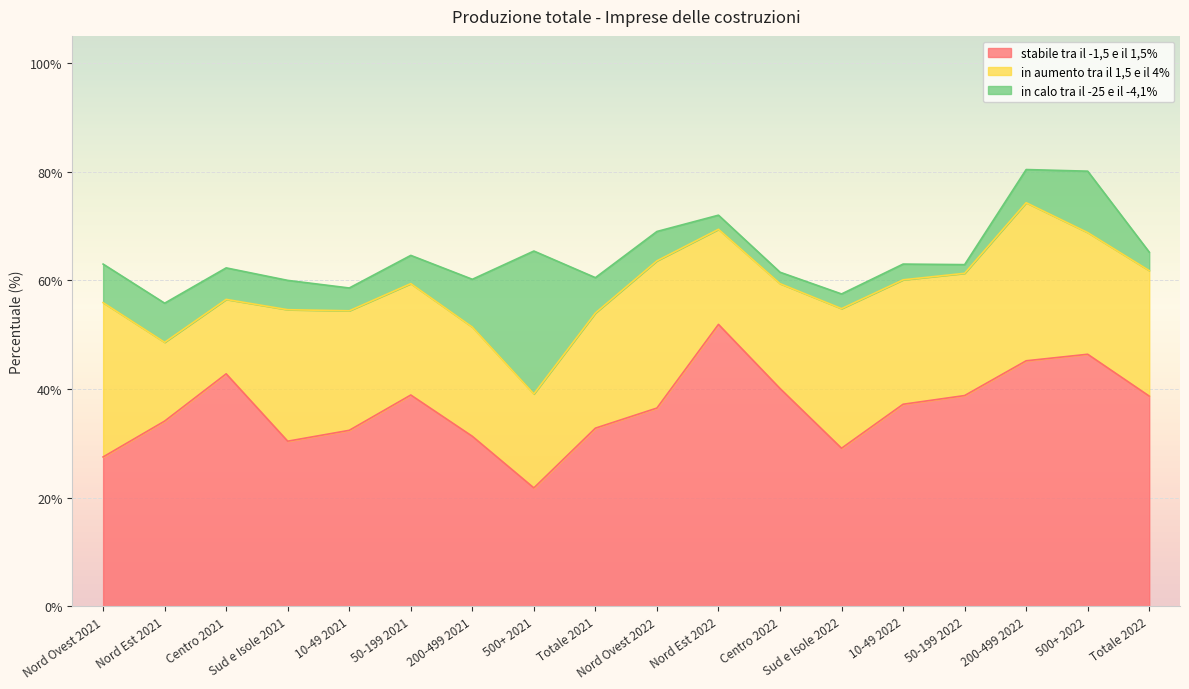

Rank the series at 200-499 2022 from lowest to highest value.

in calo tra il -25 e il -4,1%, in aumento tra il 1,5 e il 4%, stabile tra il -1,5 e il 1,5%